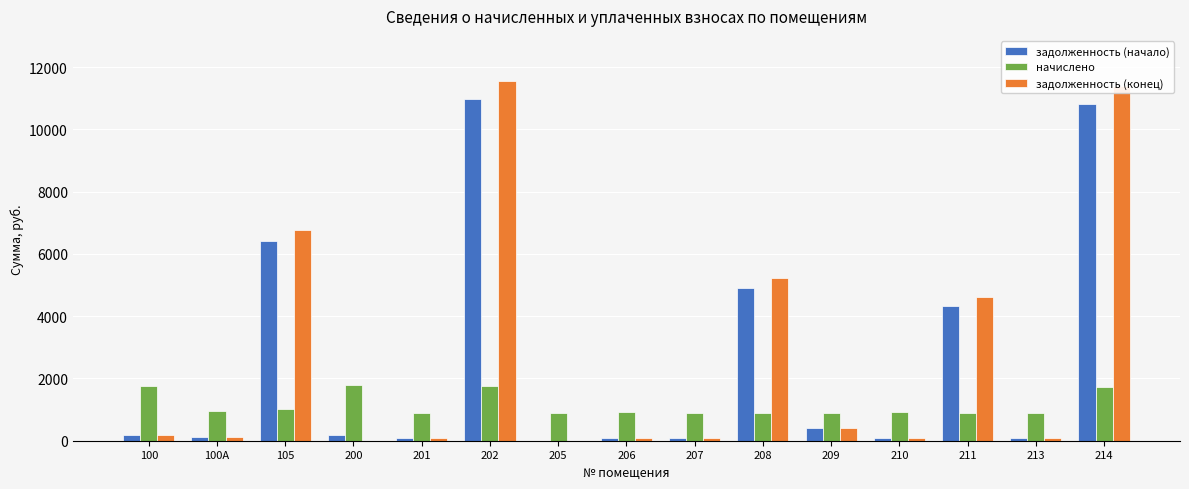

What is the sum of all задолженность (начало) values?

38850.7